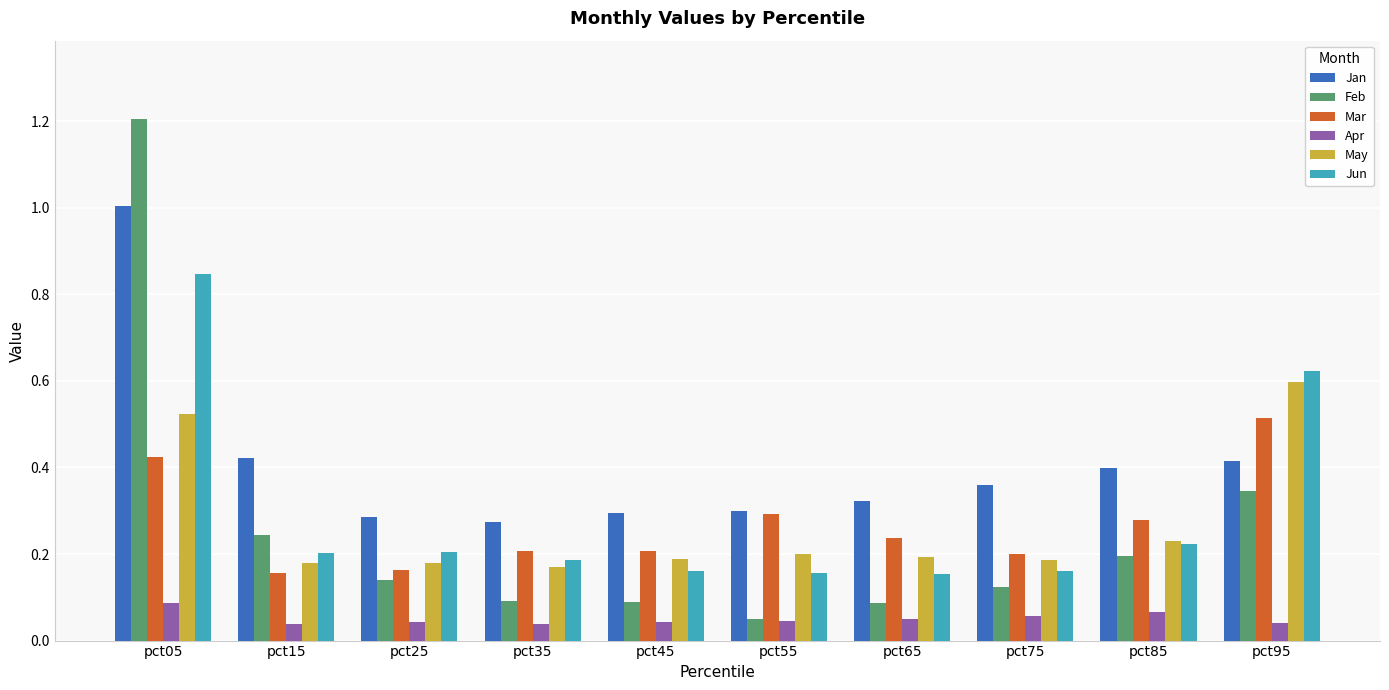

What is the spread (max minus min) of values at pct05?

1.1